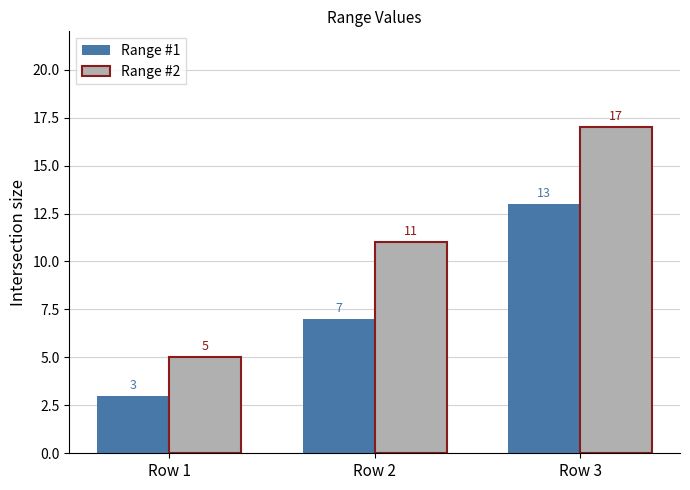

Reading left to right, list all the values displayed in this chart.

Range #1: Row 1=3	Row 2=7	Row 3=13
Range #2: Row 1=5	Row 2=11	Row 3=17